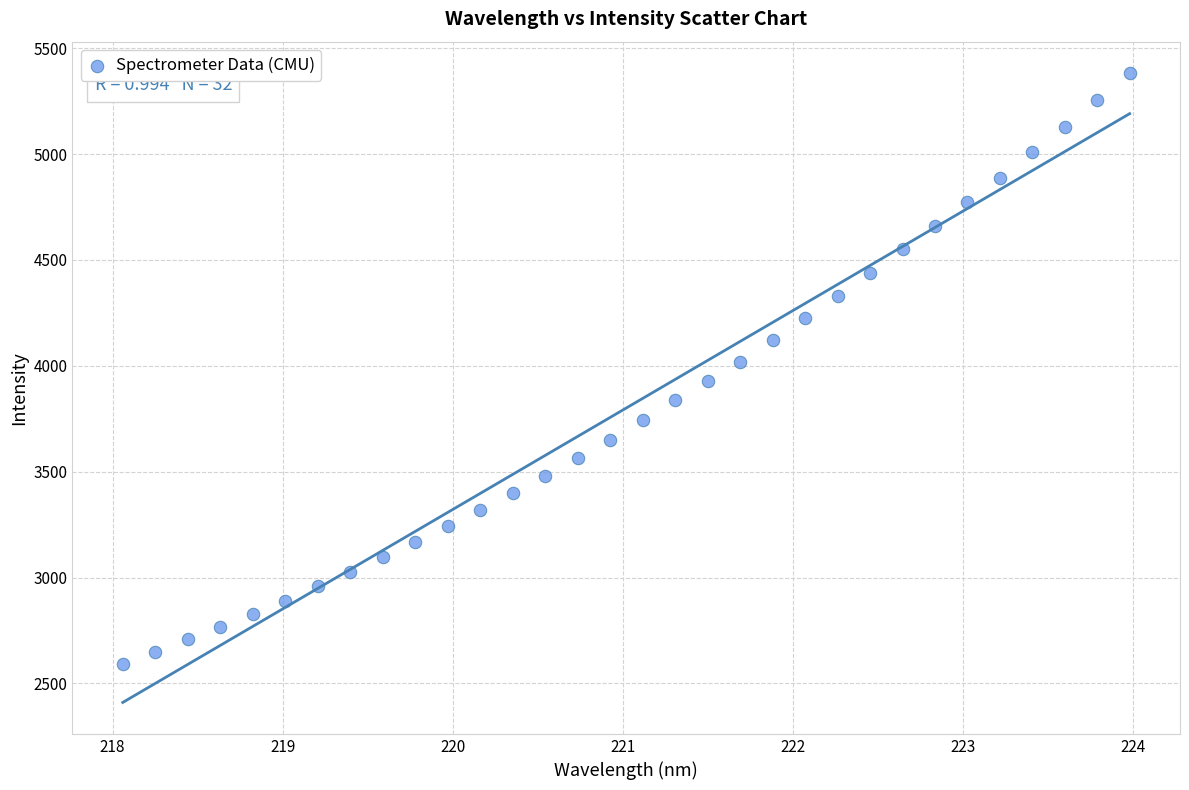

What is the range of Y values (max minus min)?

2788.4